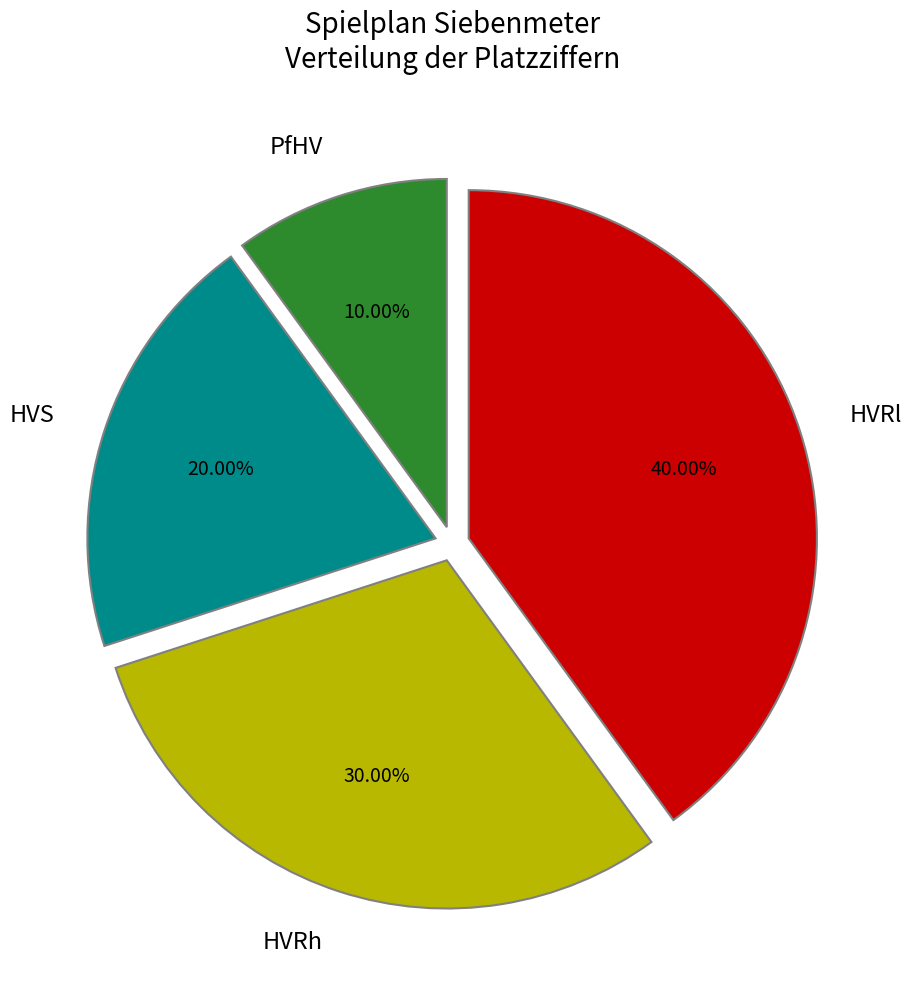

Count the number of slices in the pie.

4